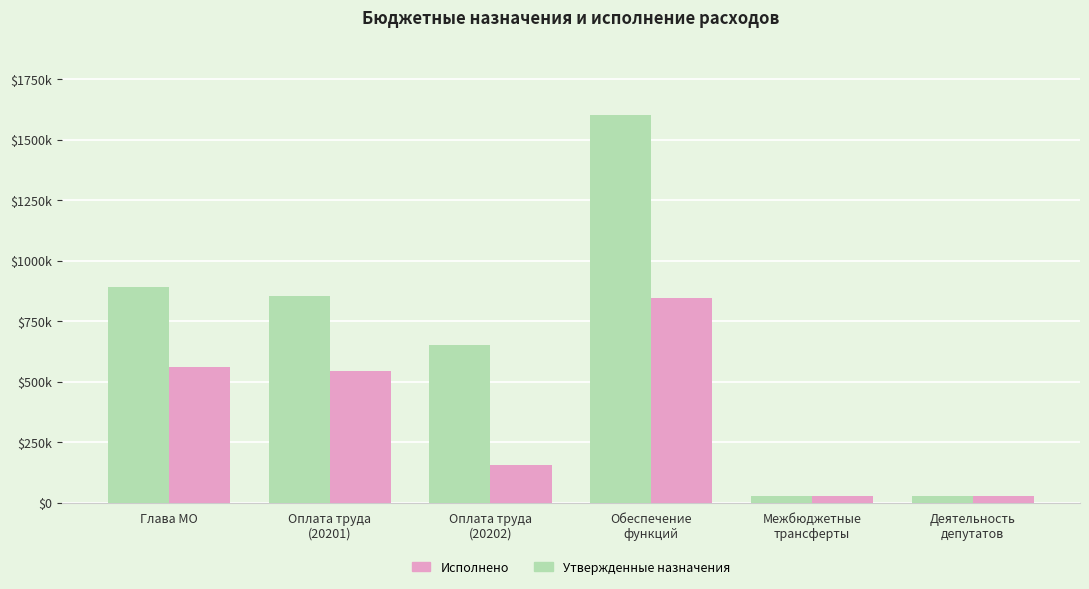

What position from the left is Обеспечение
функций?

4